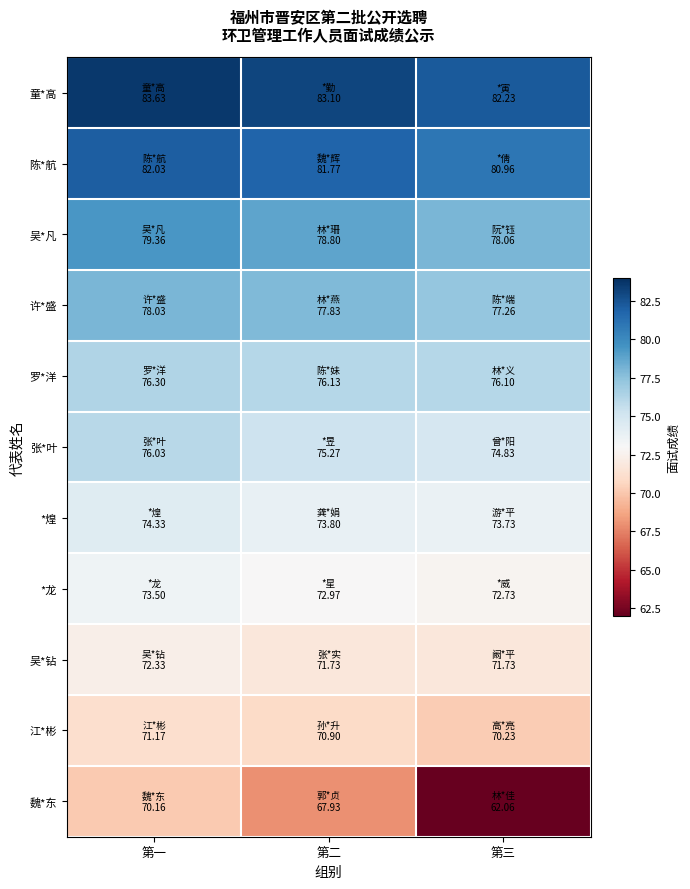

Reading left to right, list all the values displayed in this chart.

童*高: 第一=83.6	第二=83.1	第三=82.2
陈*航: 第一=82.0	第二=81.8	第三=81.0
吴*凡: 第一=79.4	第二=78.8	第三=78.1
许*盛: 第一=78.0	第二=77.8	第三=77.3
罗*洋: 第一=76.3	第二=76.1	第三=76.1
张*叶: 第一=76.0	第二=75.3	第三=74.8
*煌: 第一=74.3	第二=73.8	第三=73.7
*龙: 第一=73.5	第二=73.0	第三=72.7
吴*钻: 第一=72.3	第二=71.7	第三=71.7
江*彬: 第一=71.2	第二=70.9	第三=70.2
魏*东: 第一=70.2	第二=67.9	第三=62.1